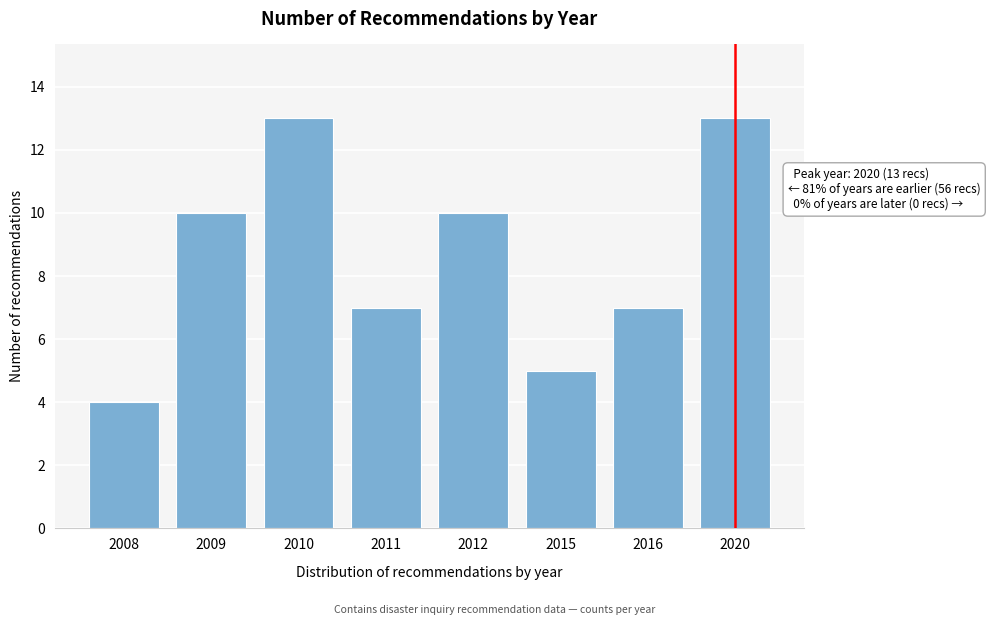

Reading left to right, list all the values displayed in this chart.

2008=4	2009=10	2010=13	2011=7	2012=10	2015=5	2016=7	2020=13